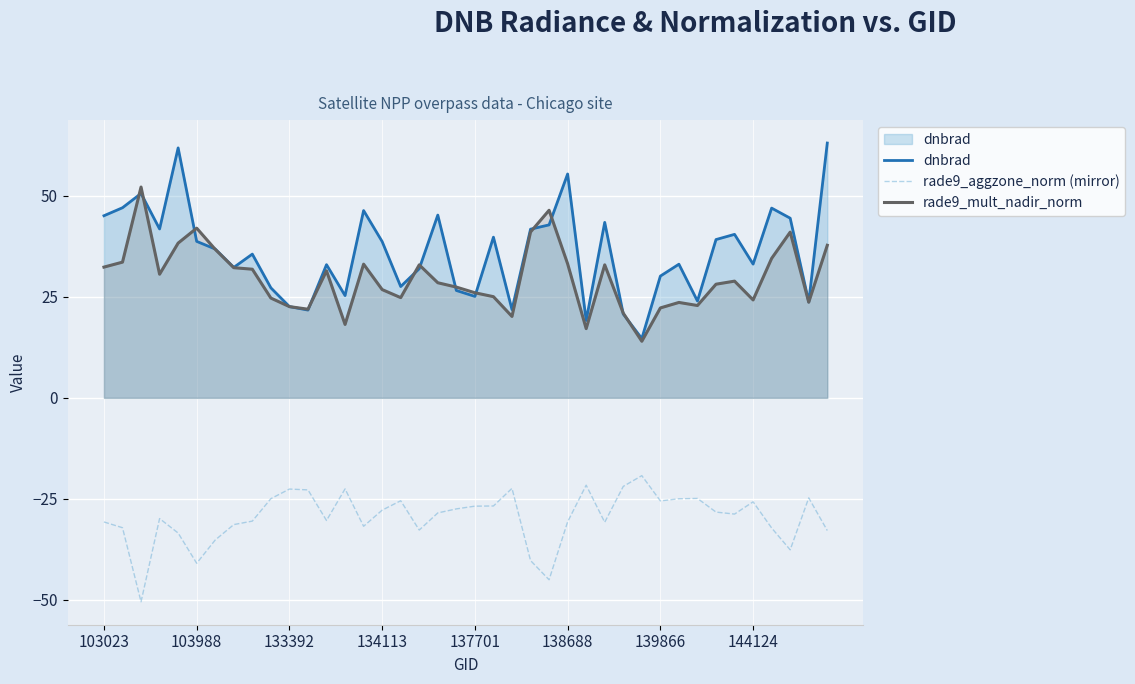

True or false: rade9_aggzone_norm (mirror) and rade9_mult_nadir_norm cross at least once.

False